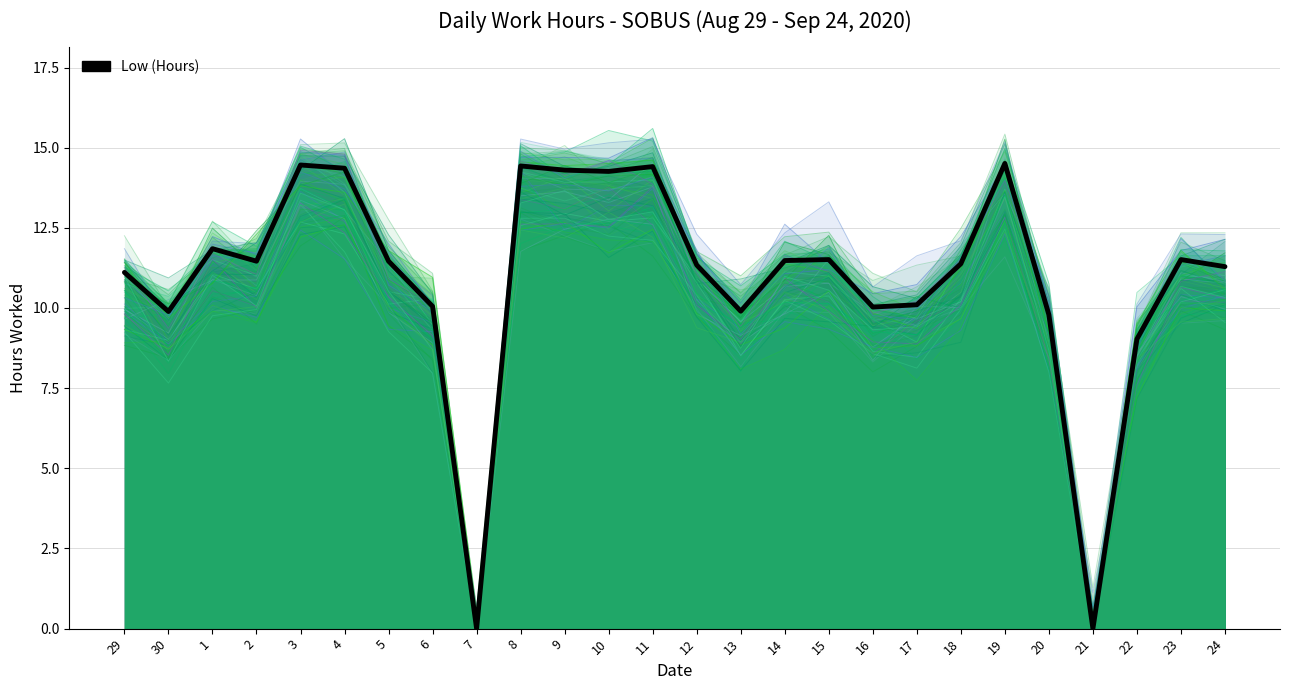

True or false: the data shows 23.9 at 9.

False